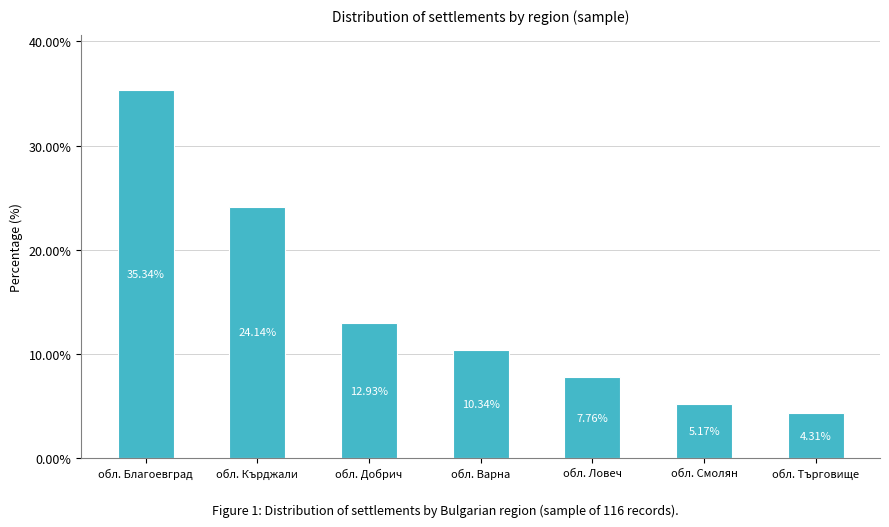

The value at обл. Добрич is 23.1. True or false?

False